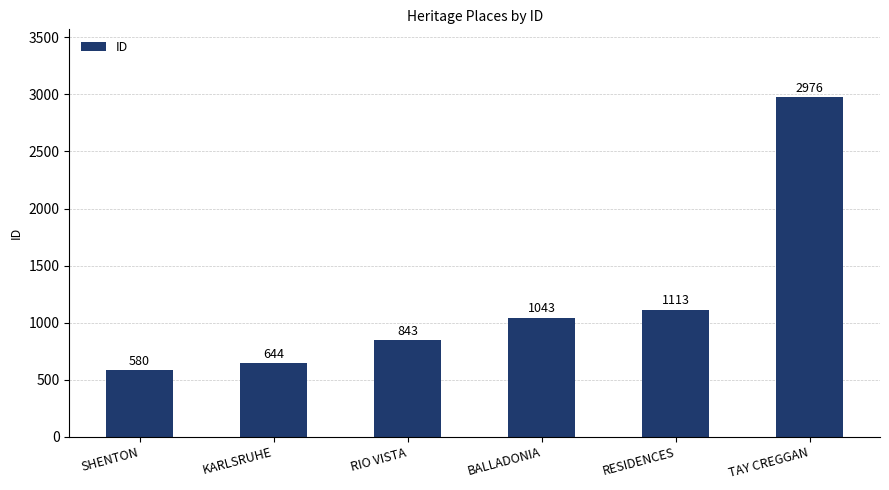

Rank the categories by value from highest to lowest.

TAY CREGGAN, RESIDENCES, BALLADONIA, RIO VISTA, KARLSRUHE, SHENTON